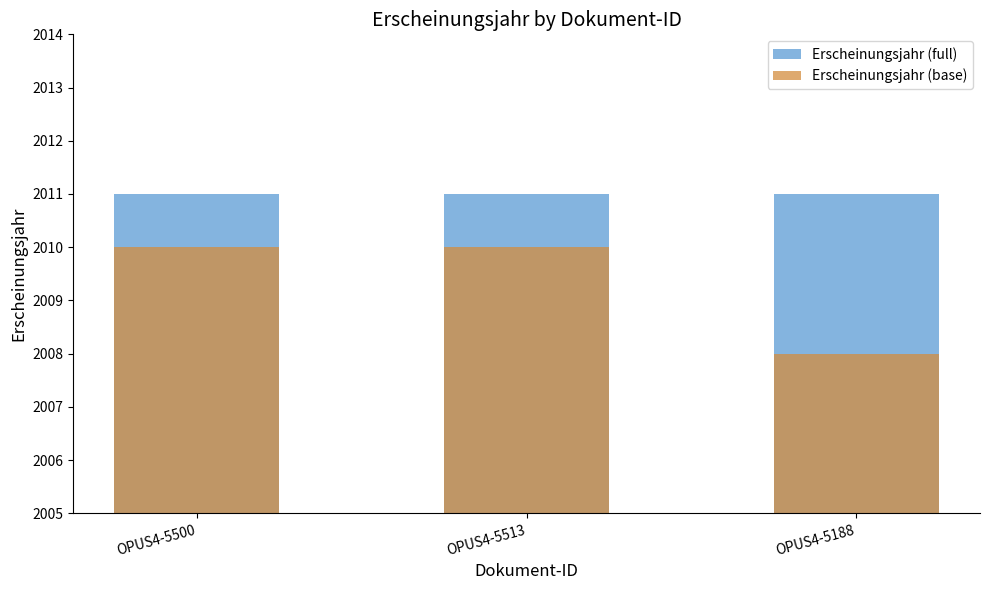

What position from the left is OPUS4-5188?

3